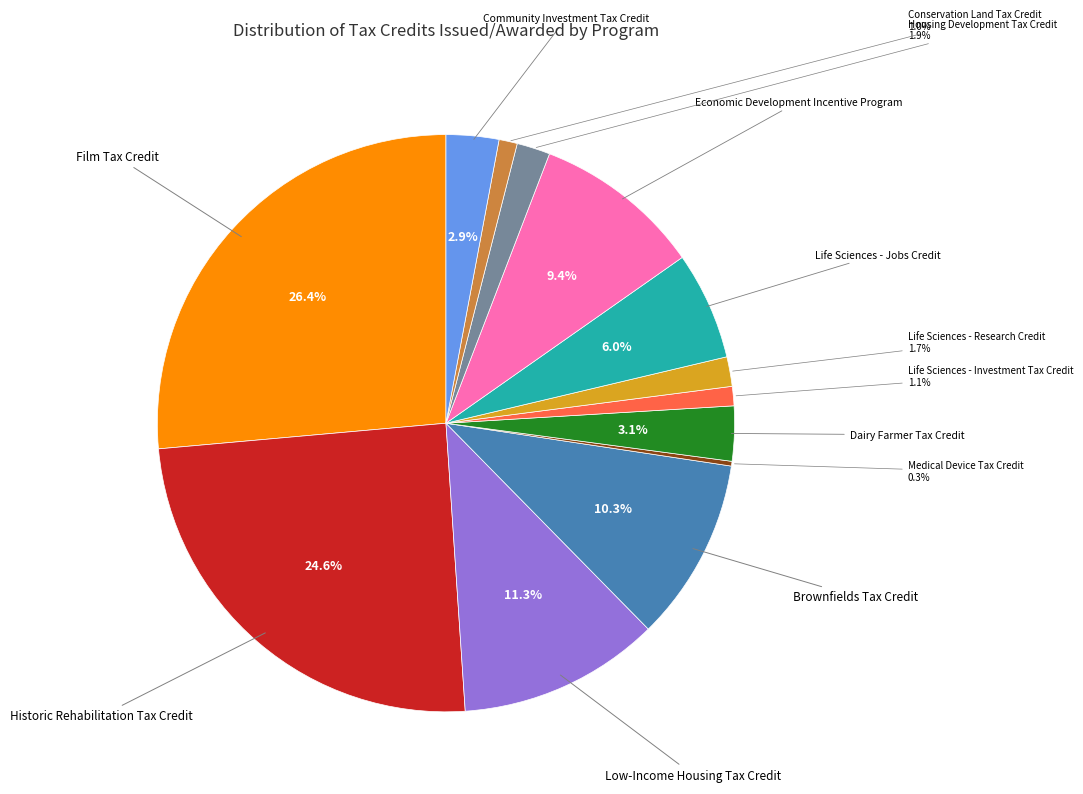

Is there any slice that represents more than half of the pie?

No